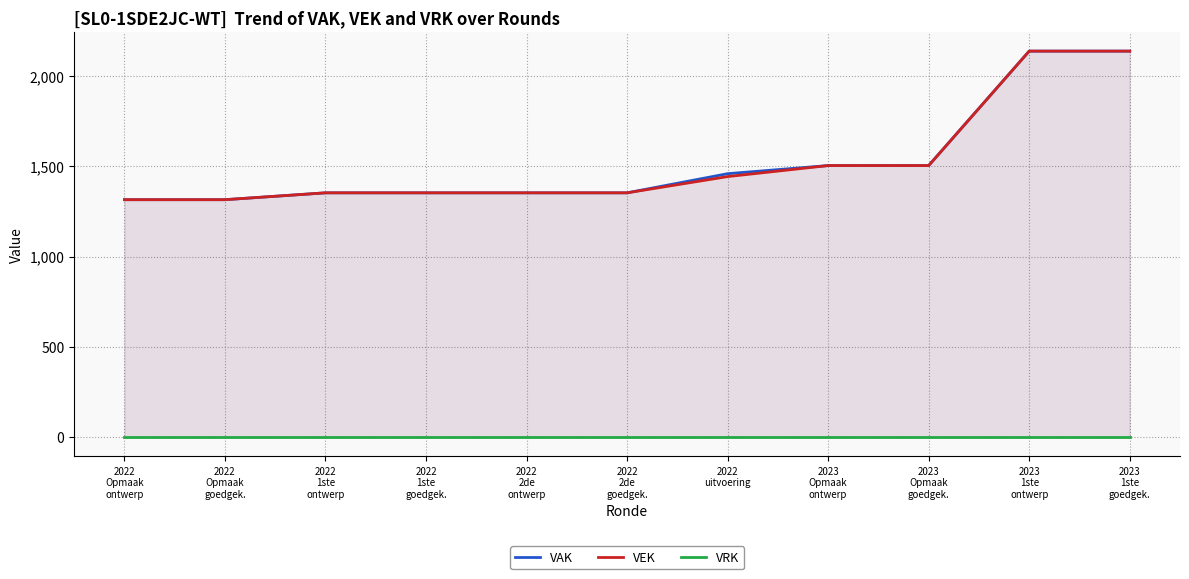

Which series changed the most between 2022
Opmaak
ontwerp and 2022
uitvoering?

VAK